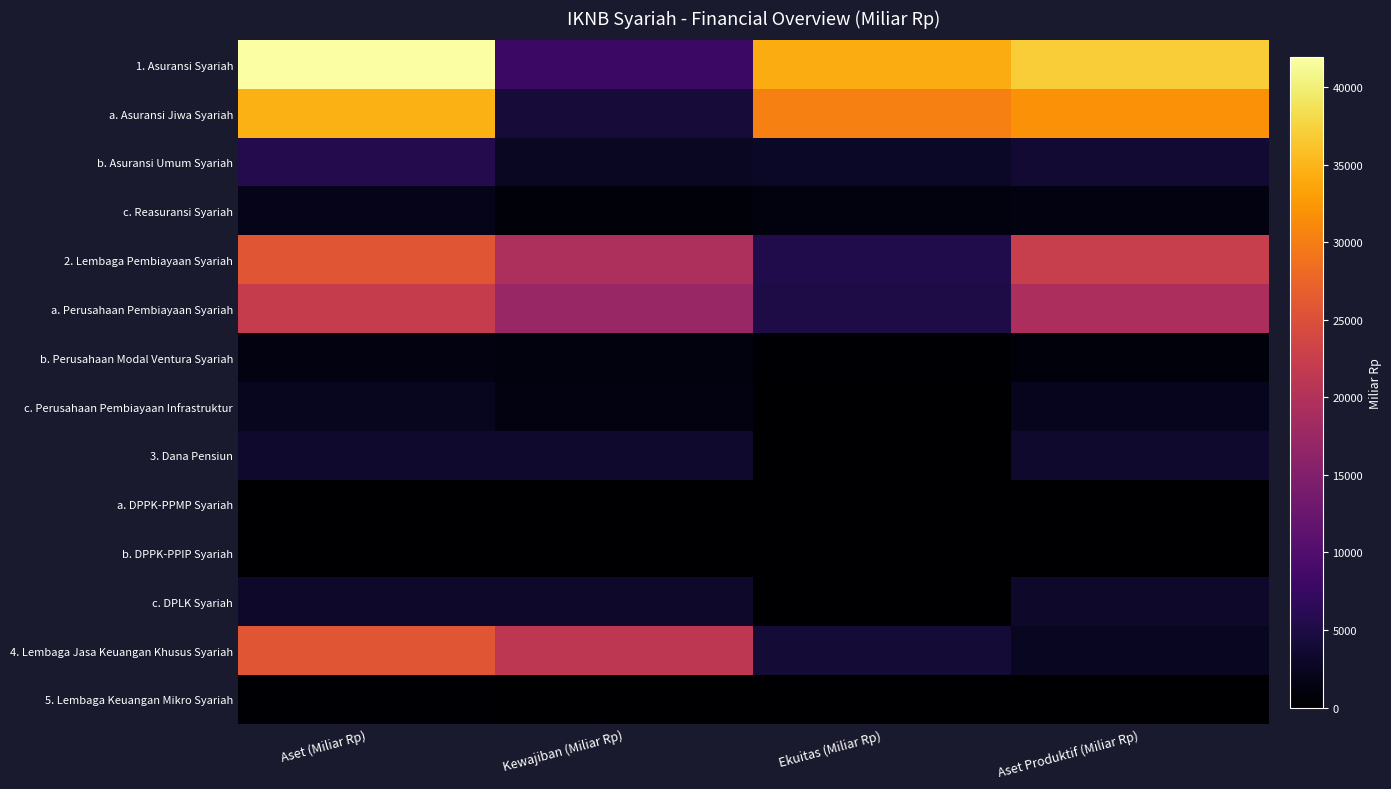

What is the difference between the highest and lowest values at Ekuitas (Miliar Rp)?

34132.5